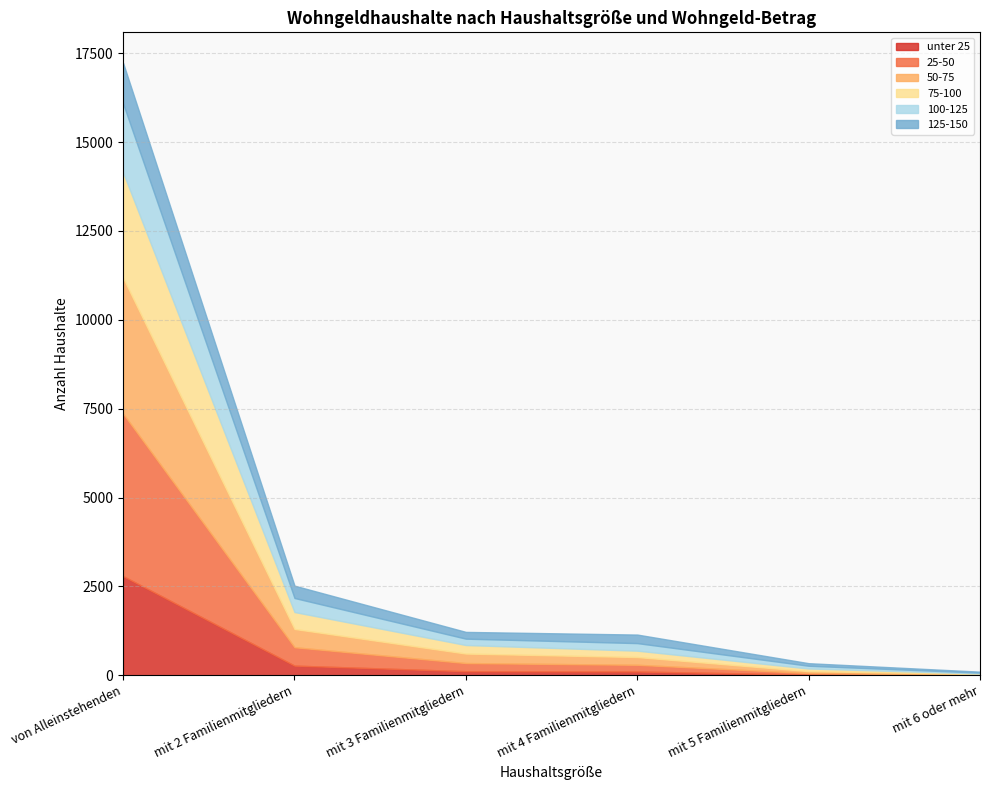

How many values in the 75-100 series exceed 240?

2